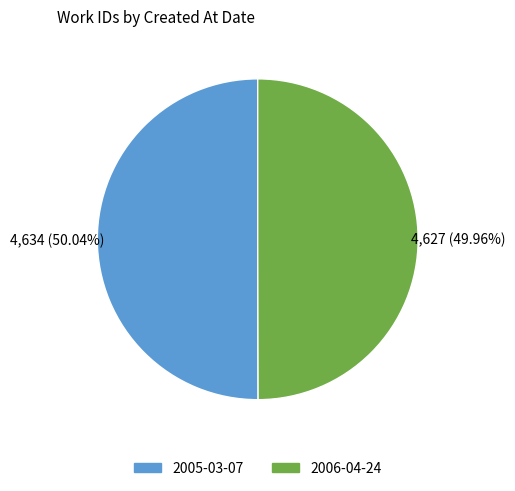

Is there any slice that represents more than half of the pie?

Yes